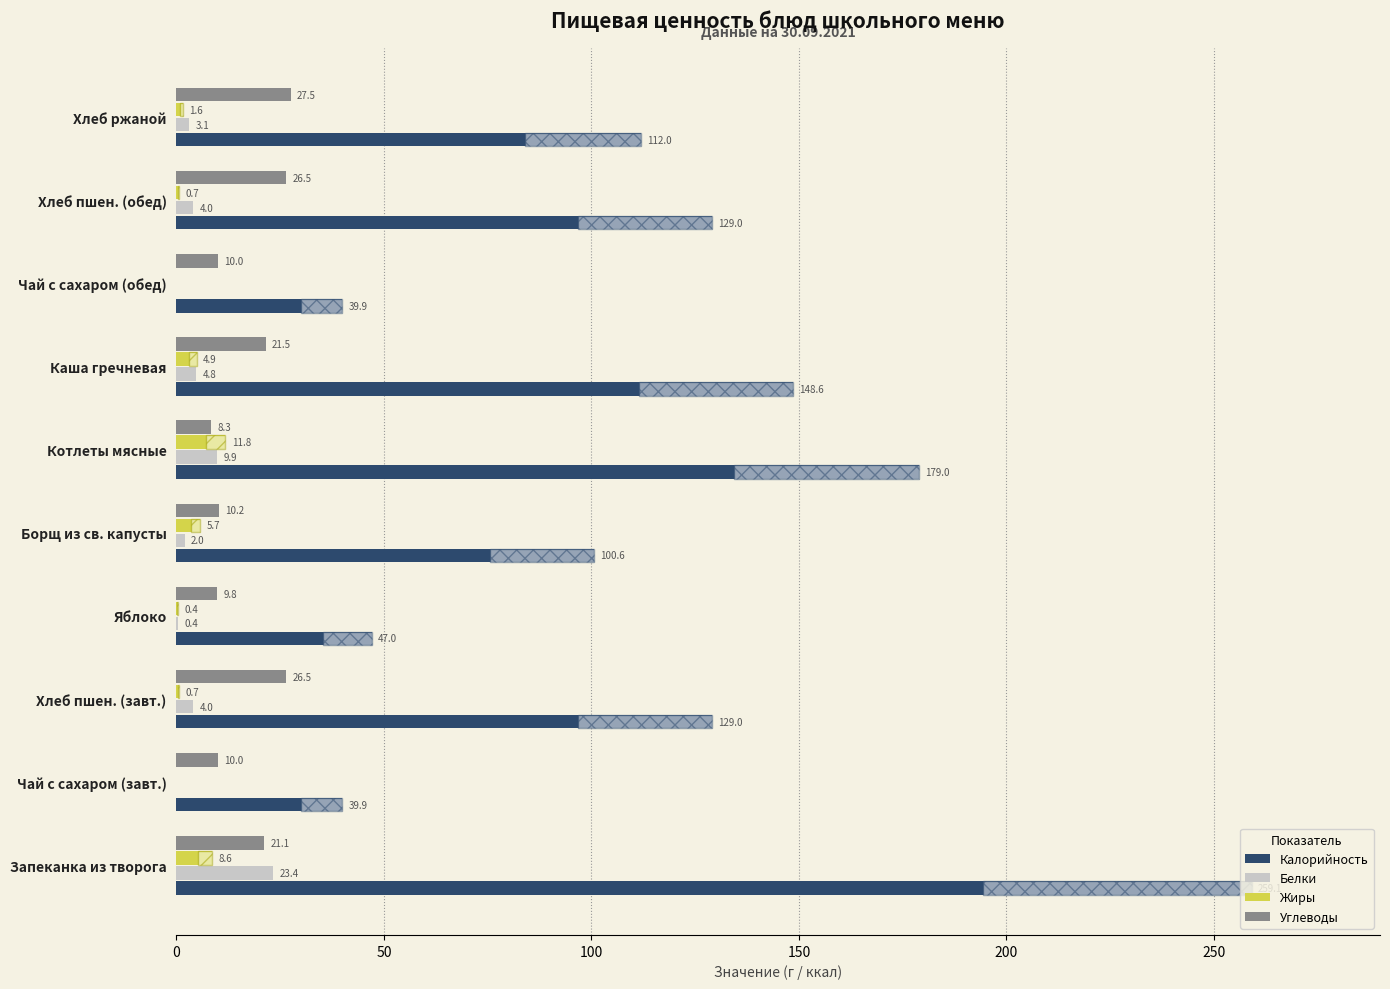

Which series changed the most between Котлеты мясные and Хлеб пшен. (обед)?

Калорийность